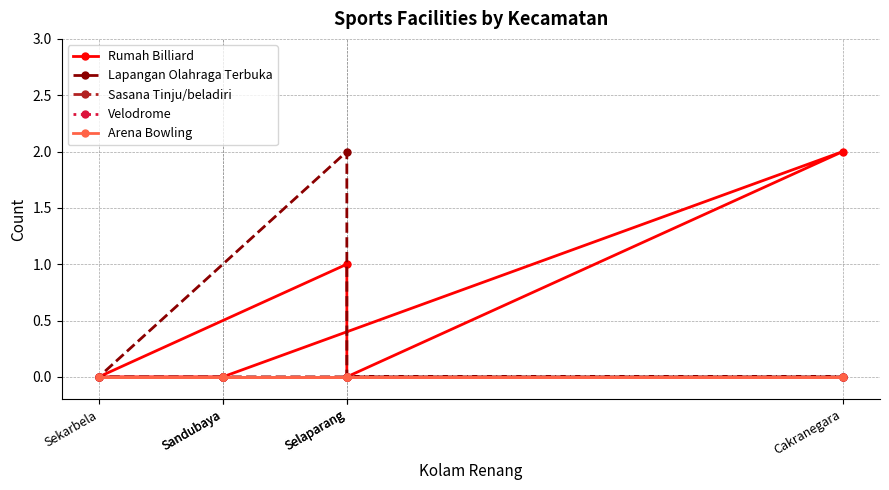

Rank the categories by Lapangan Olahraga Terbuka value from highest to lowest.

Selaparang, Sandubaya, Sekarbela, Selaparang, Cakranegara, Sandubaya